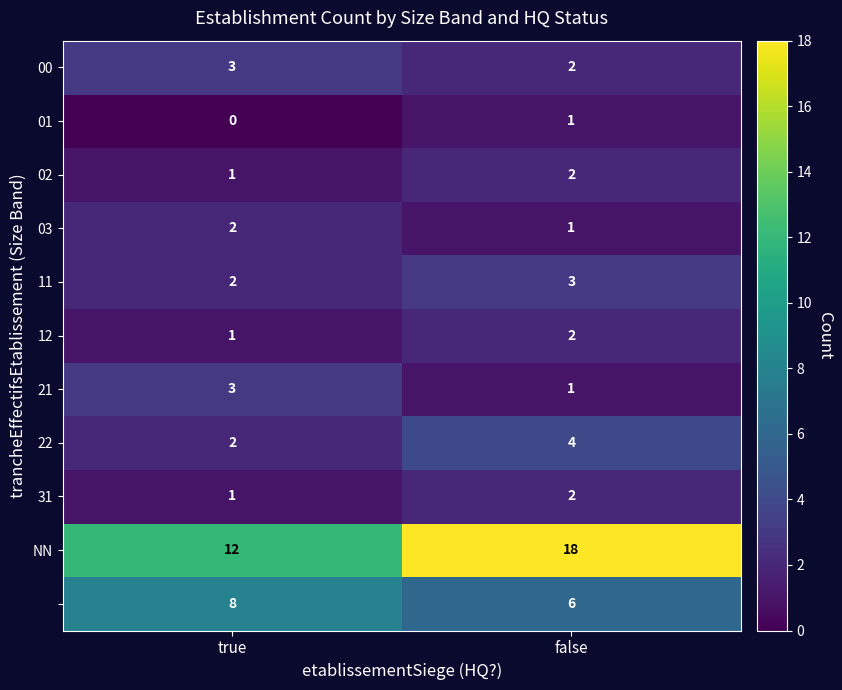

What is the greatest value displayed?

18